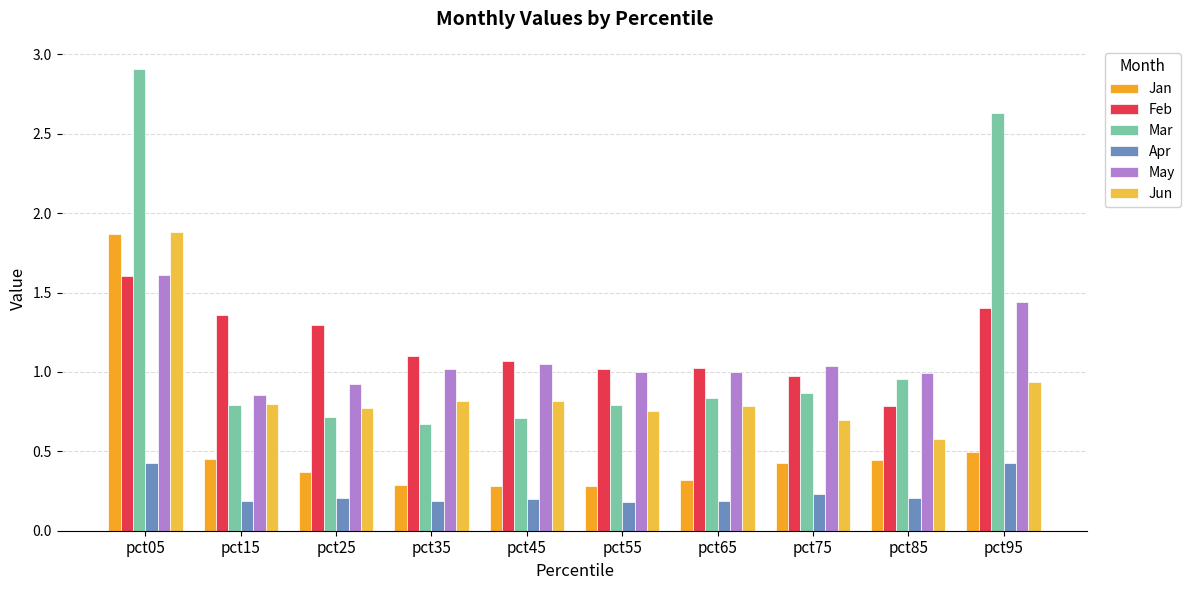

Between pct15 and pct95, which is larger?

pct95